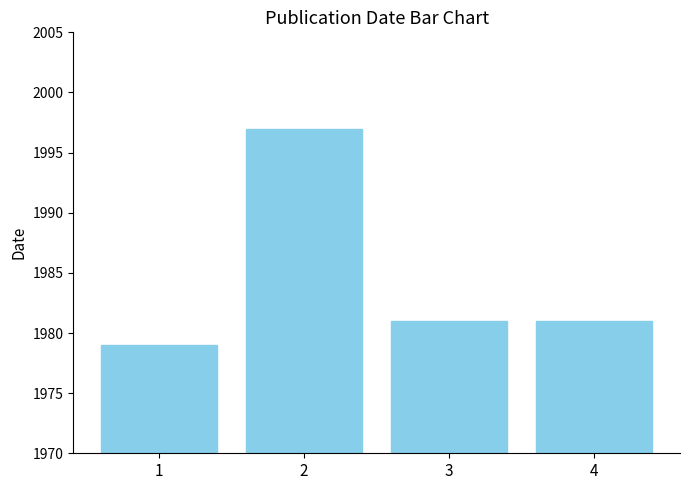

What is the ratio of the value at 2 to the value at 1?

1.0